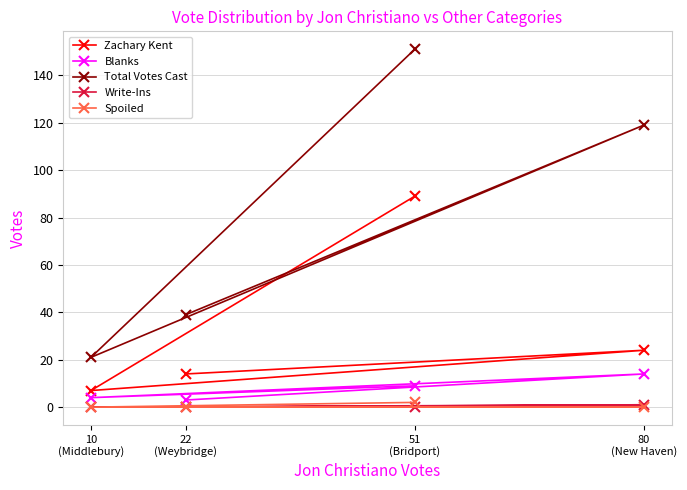

Is the value of Total Votes Cast at 80
(New Haven) greater than the value of Blanks at 22
(Weybridge)?

Yes